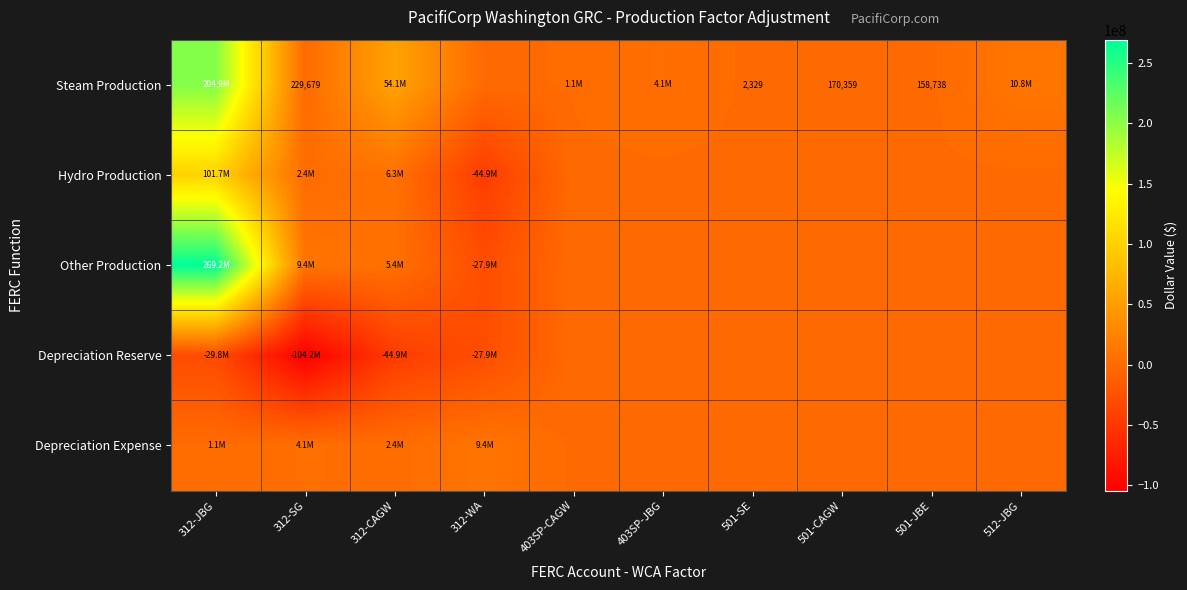

At 312-JBG, list the series in order from smallest to largest.

Depreciation Reserve, Depreciation Expense, Hydro Production, Steam Production, Other Production